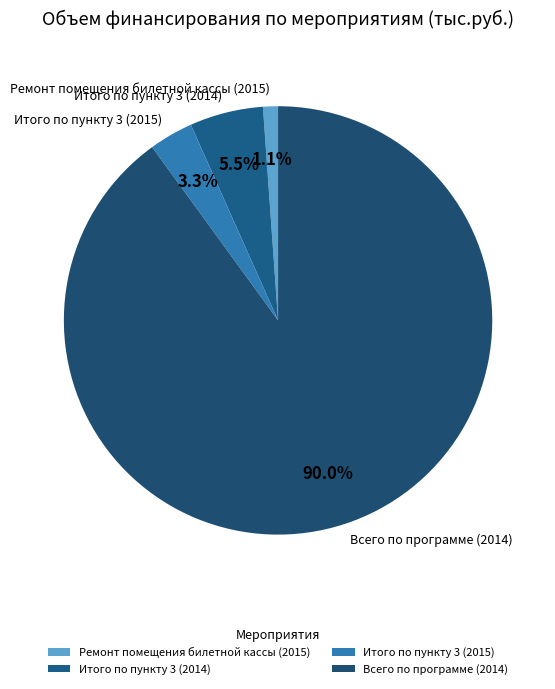

Do Ремонт помещения билетной кассы (2015) and Итого по пункту 3 (2014) together represent more than half of the pie?

No